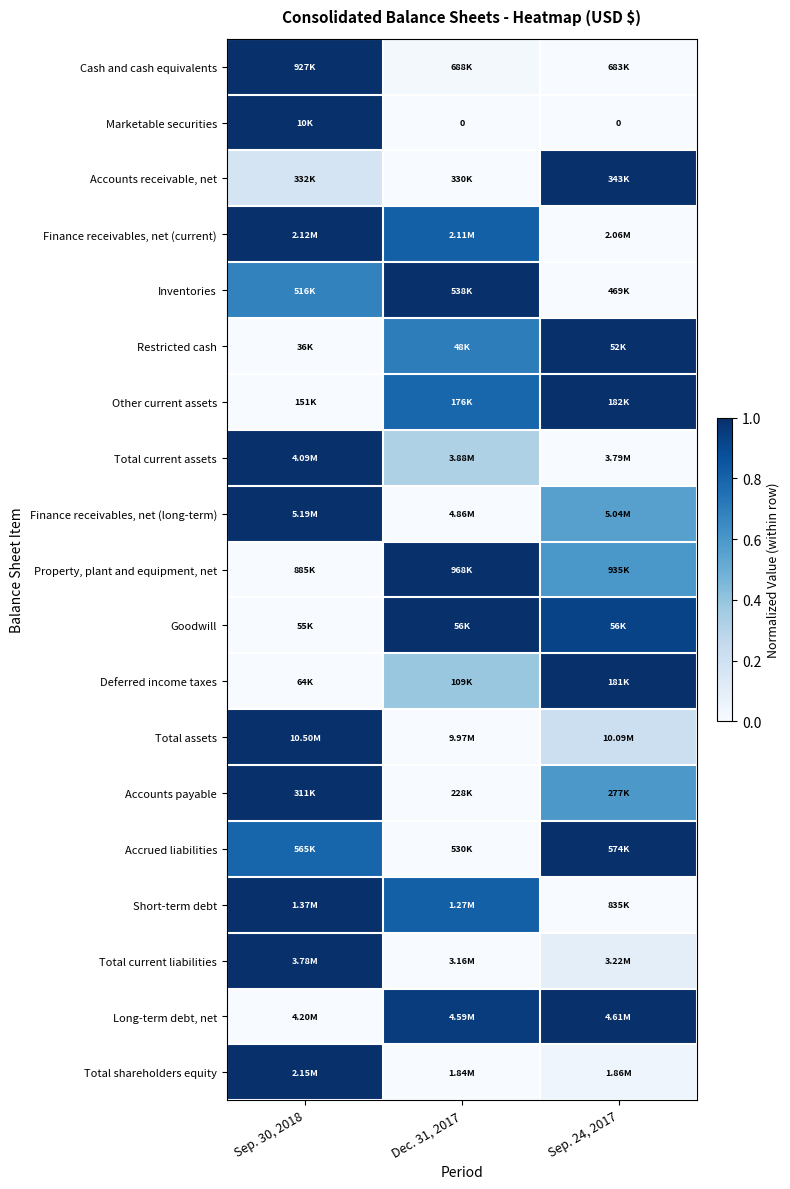

How many data points does each series have?

3